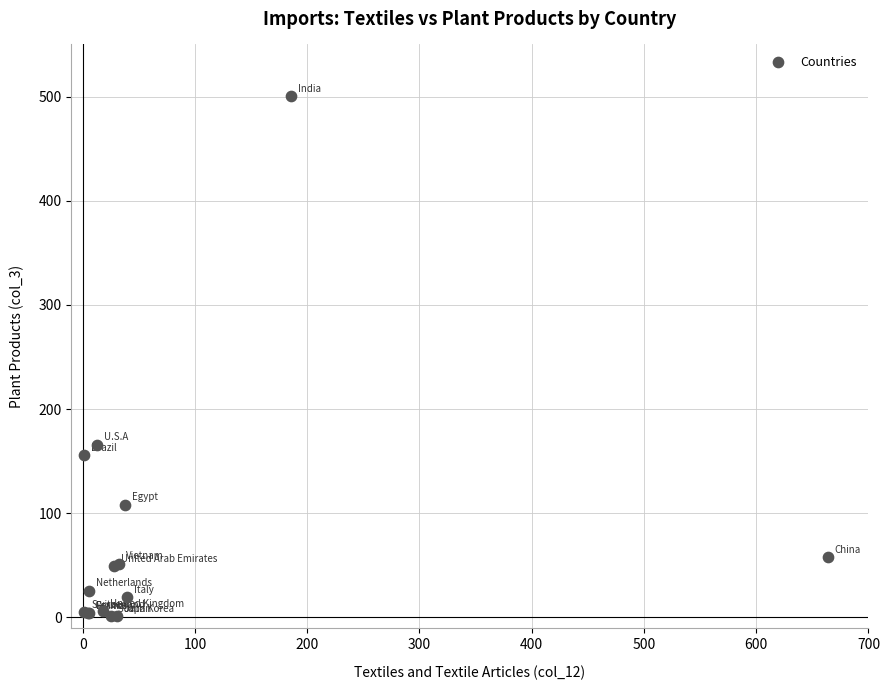

What Y value in the scatter plot is closest to 250?

165.9